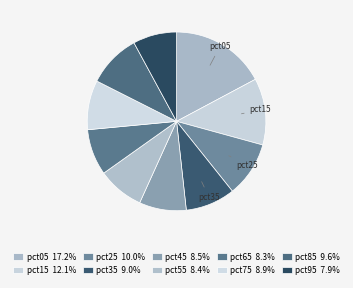

To the nearest percent, what is the difference between the pct75 and pct15 slice percentages?

3%